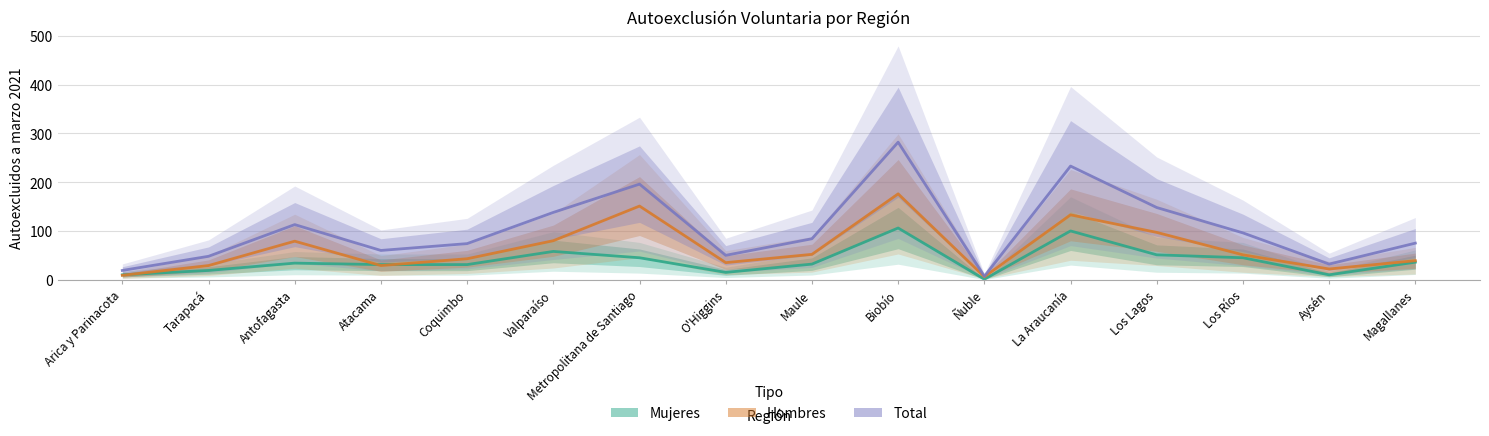

True or false: Mujeres has more than 2 points higher than both neighbors.

True